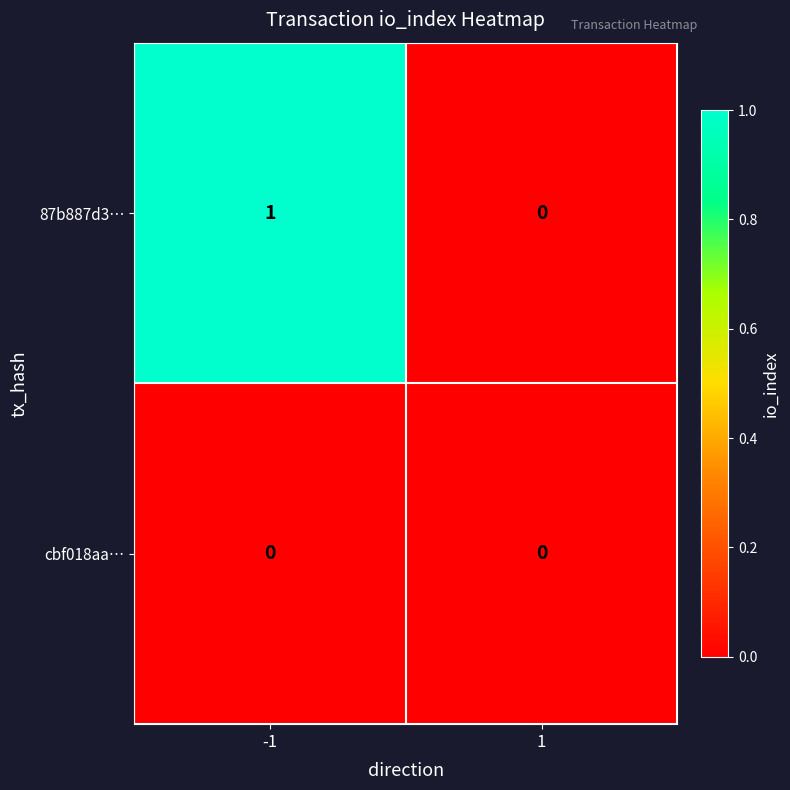

What is the maximum value shown in the chart?

1